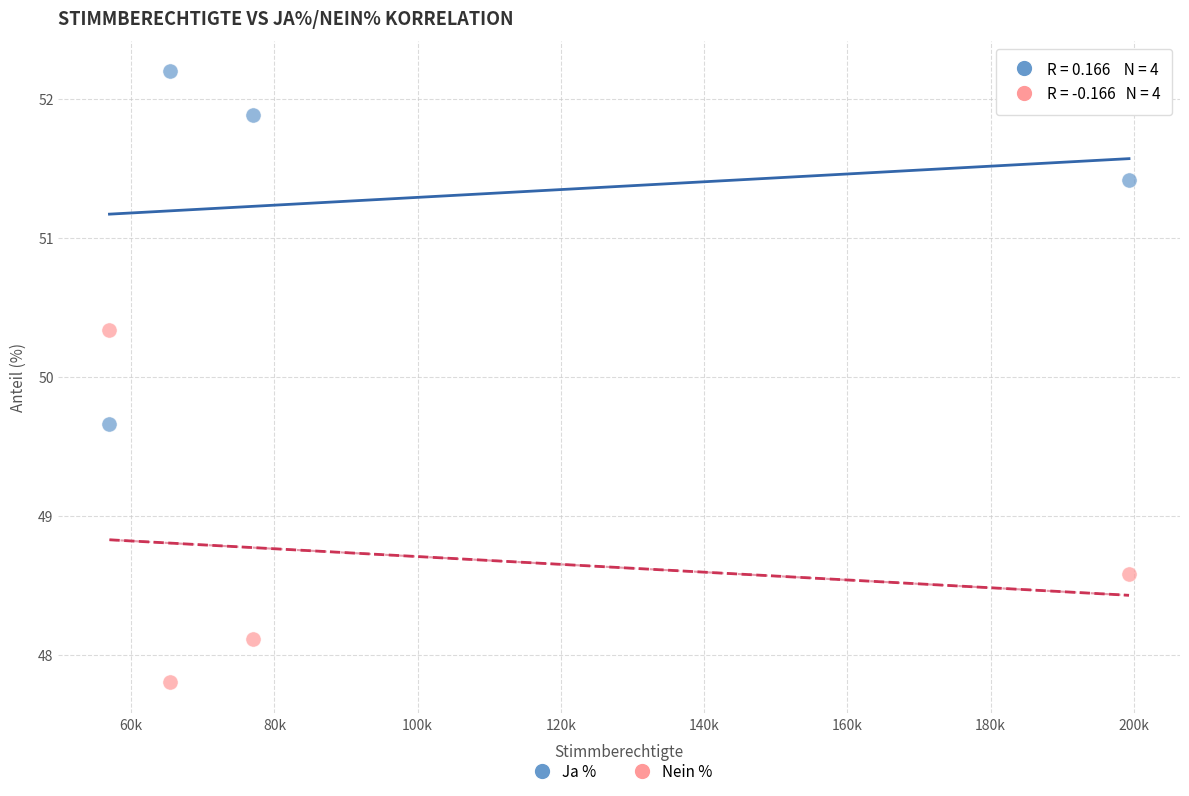

Across all data points, what is the average X value?

99662.0